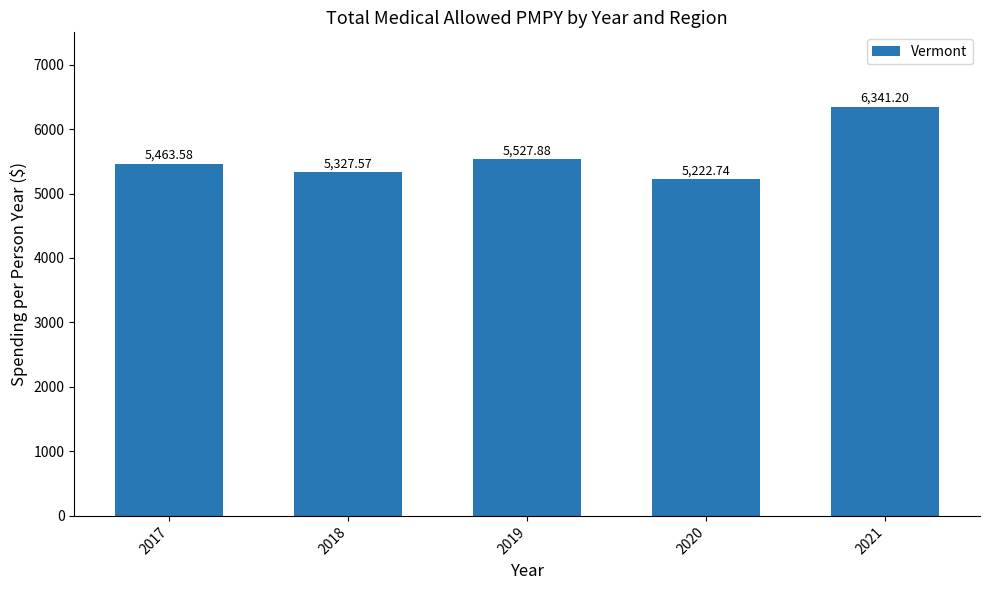

The chart shows a value of 5222.7 at 2020. True or false?

True